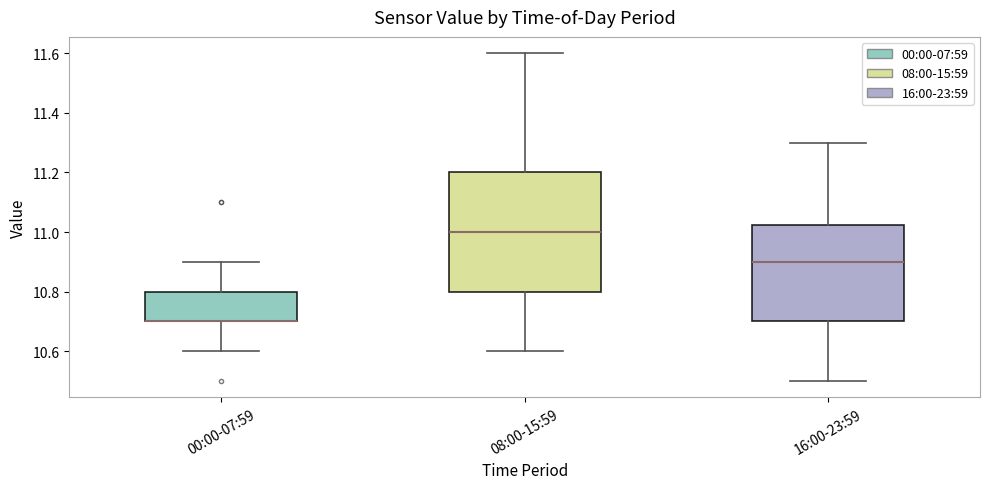

Reading left to right, read every box against the y-axis: the position of its median line, the range the box covers, and the ends of its whiskers. The values are not printed on the chart, so give them approximately, as read against the axis.

00:00-07:59: median 10.70 (drawn on the box's lower edge), box 10.70 to 10.80, whiskers 10.60 to 10.90
08:00-15:59: median 11.00, box 10.80 to 11.20, whiskers 10.60 to 11.60
16:00-23:59: median 10.90, box 10.70 to 11.02, whiskers 10.50 to 11.30